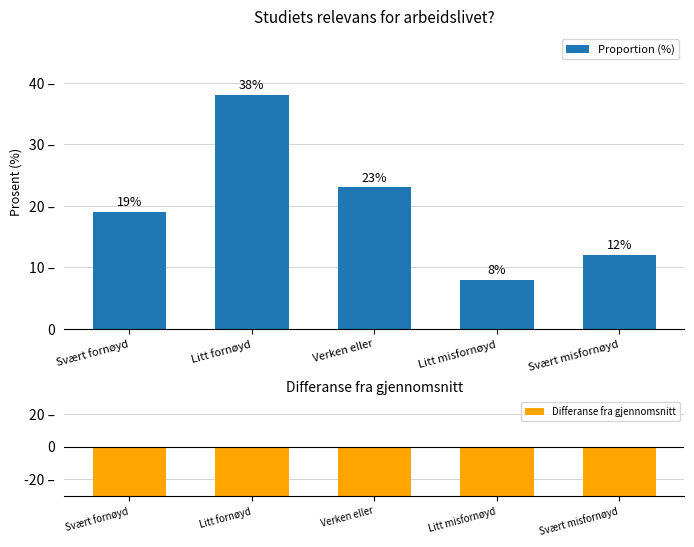

How many series are shown in this chart?

2